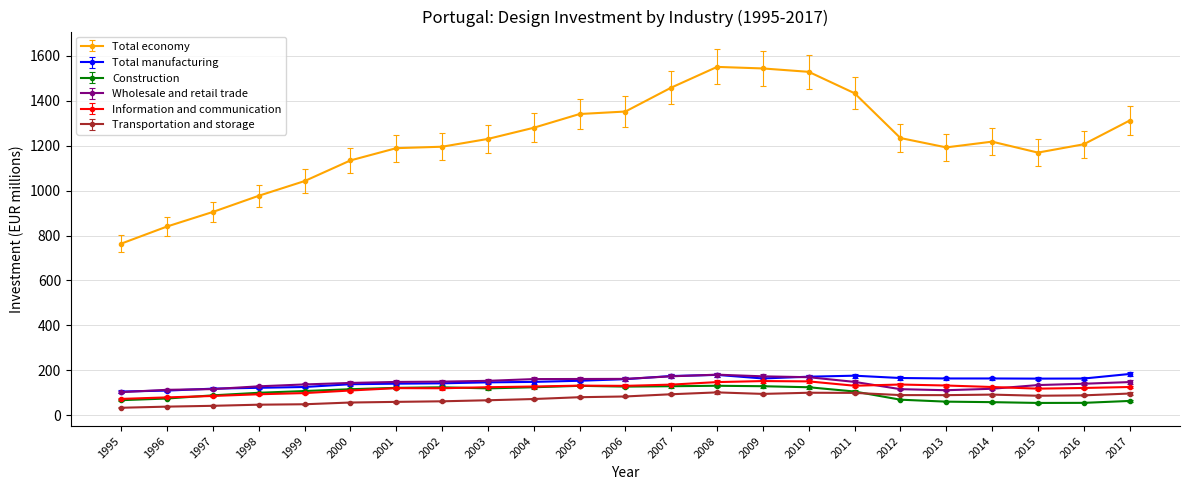

What is the difference between the second highest and second lowest values in the Construction series?

75.8